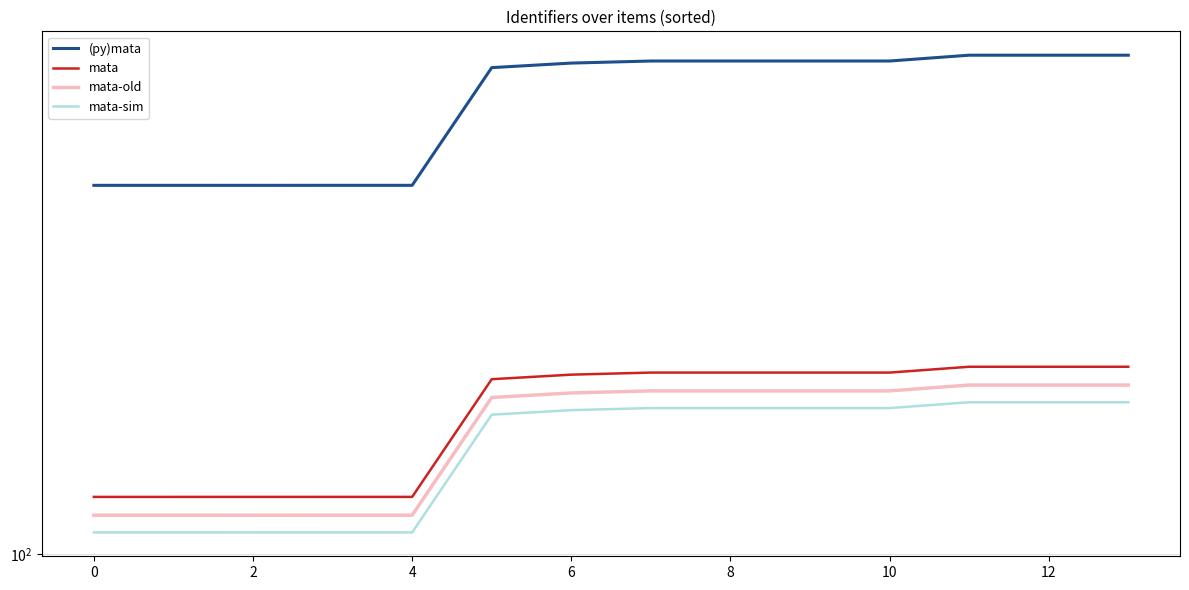

True or false: mata-sim has more than 2 interior local peaks.

False